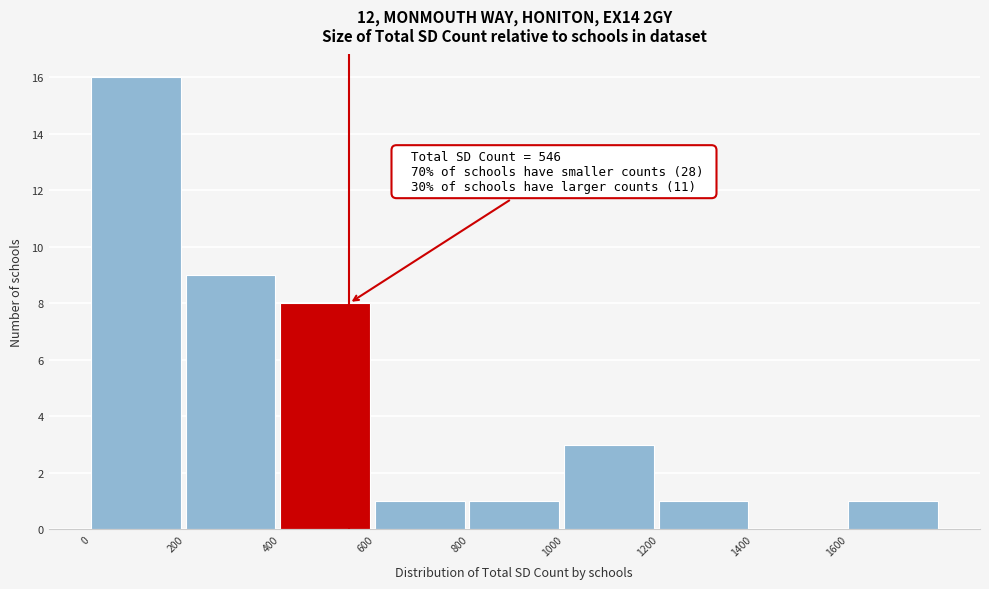

Over which range of the x-axis is the bar tallest?

0 to 200